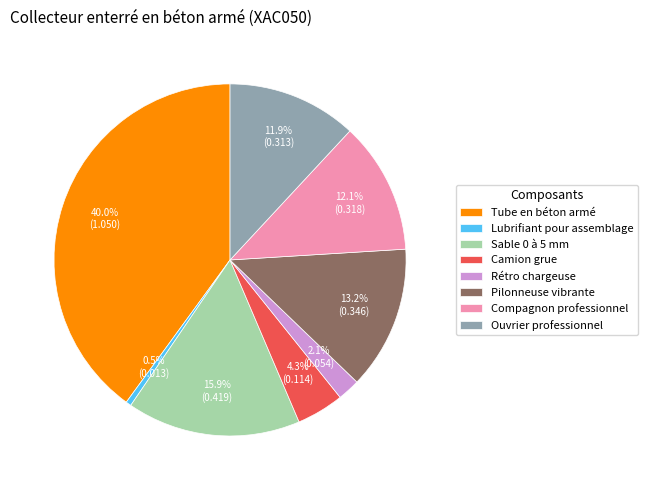

Which has a higher value, Tube en béton armé or Camion grue?

Tube en béton armé